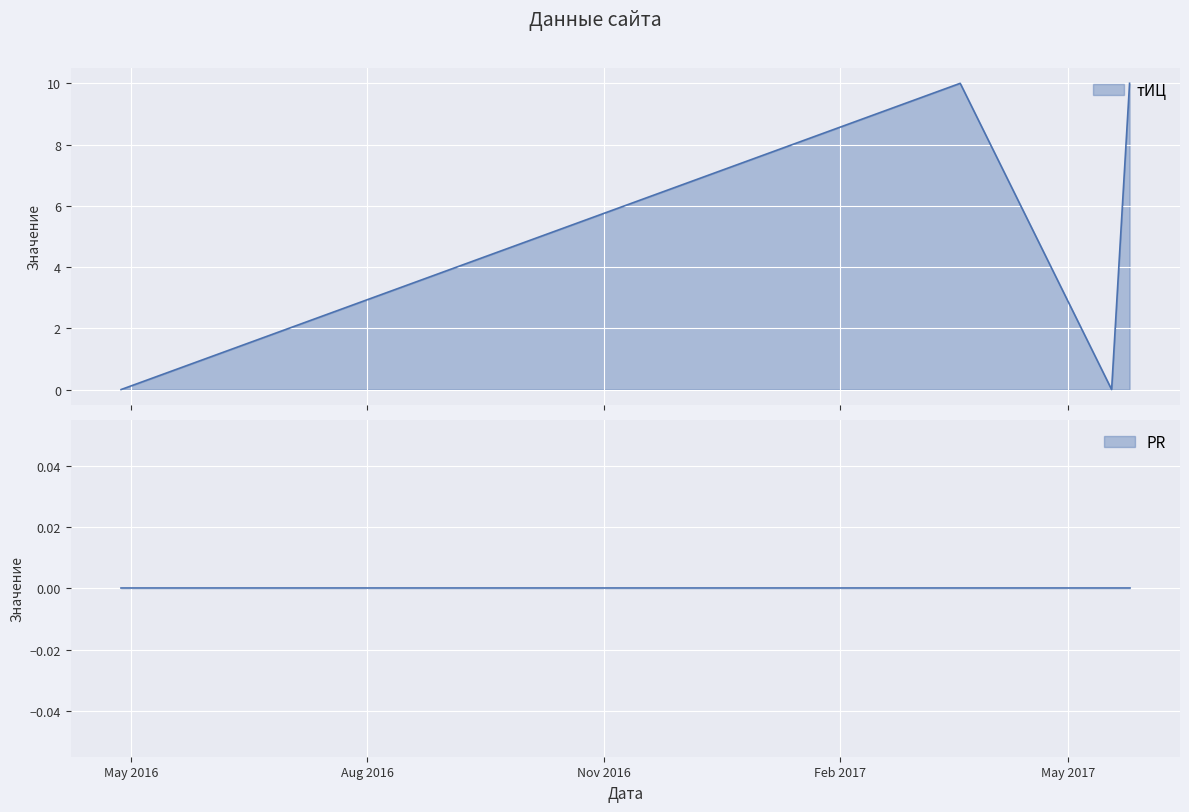

What is the highest value of the тИЦ series?

10